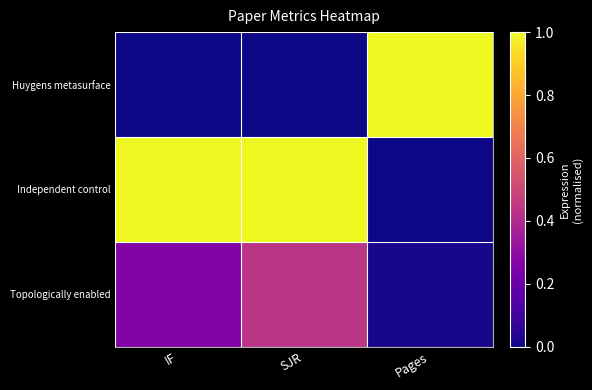

Which series changed the most between IF and Pages?

Huygens metasurface